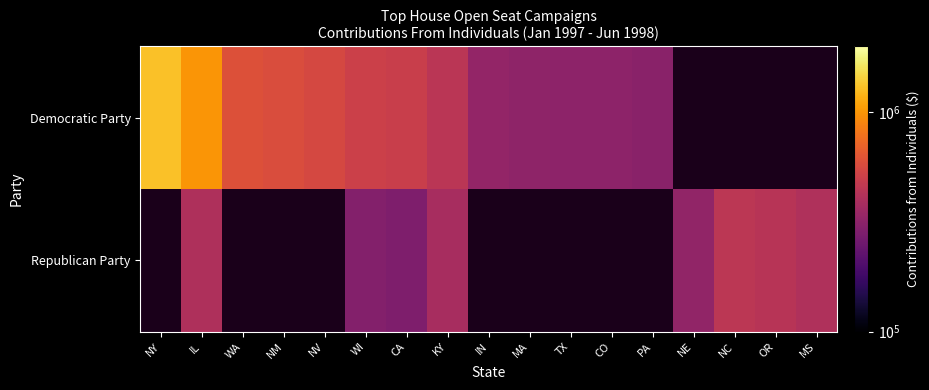

The value of Republican Party at IL is 402692.0. True or false?

True